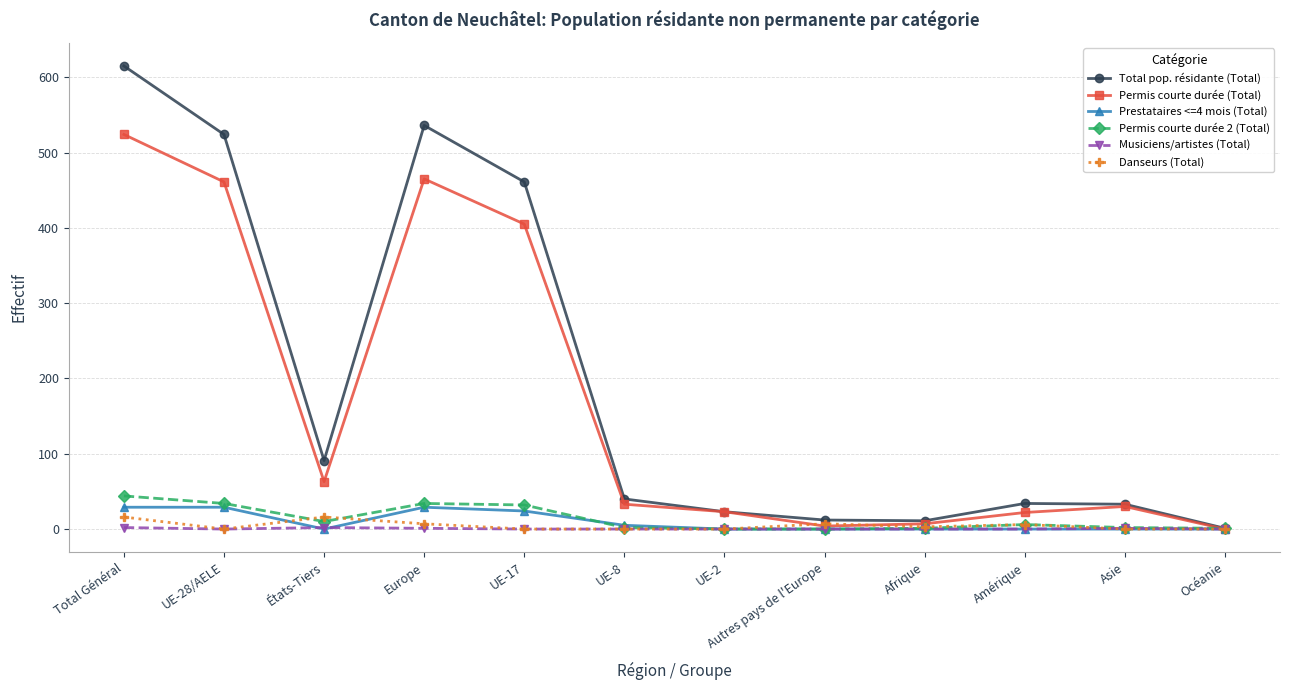

How many interior local valleys does the Total pop. résidante (Total) series have?

2